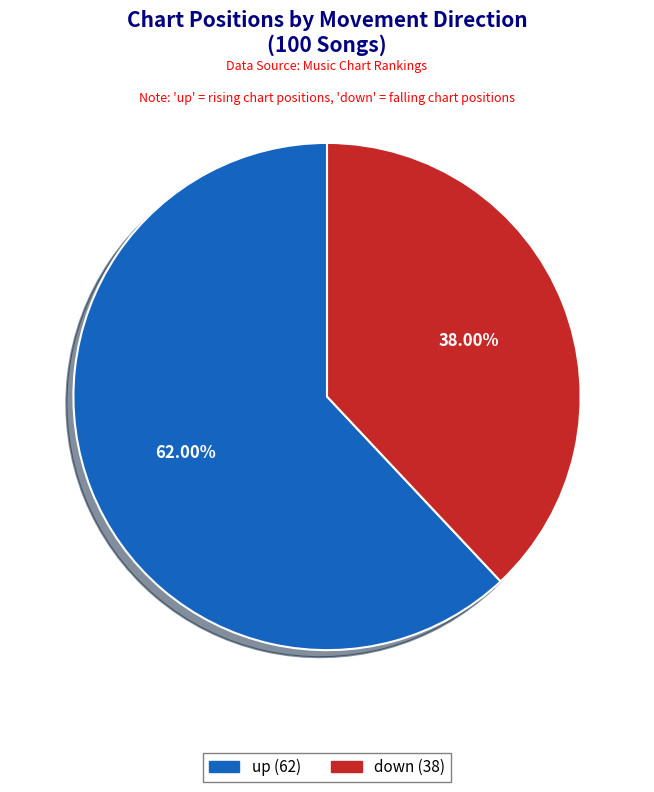

To the nearest percent, what is the difference between the down and up slice percentages?

24%